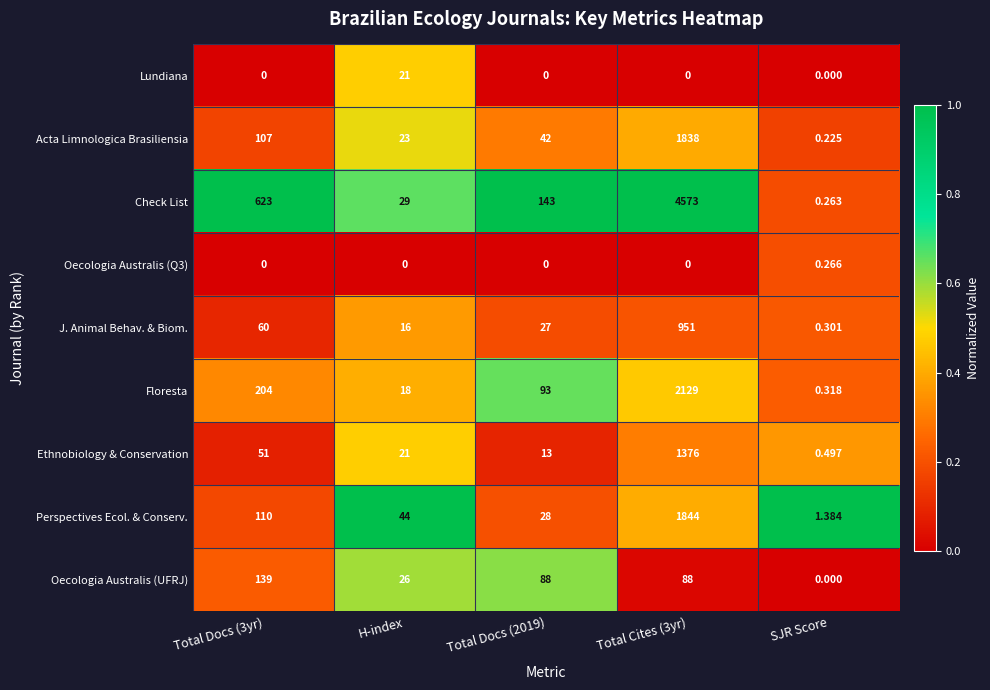

Which series has the widest spread of values?

Check List